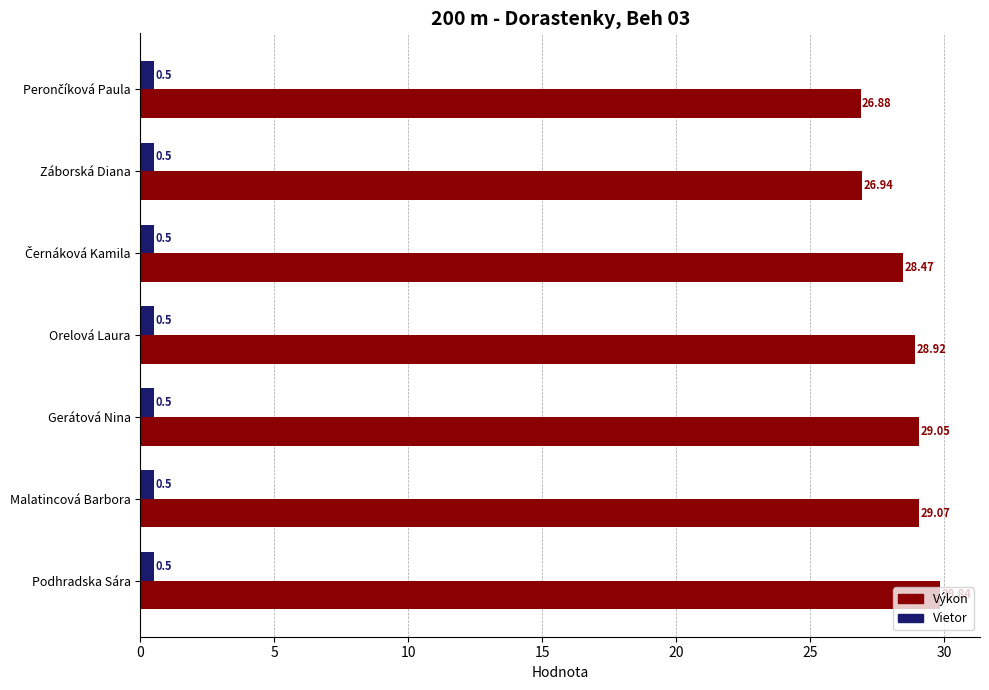

Which series has the largest range (max minus min)?

Výkon